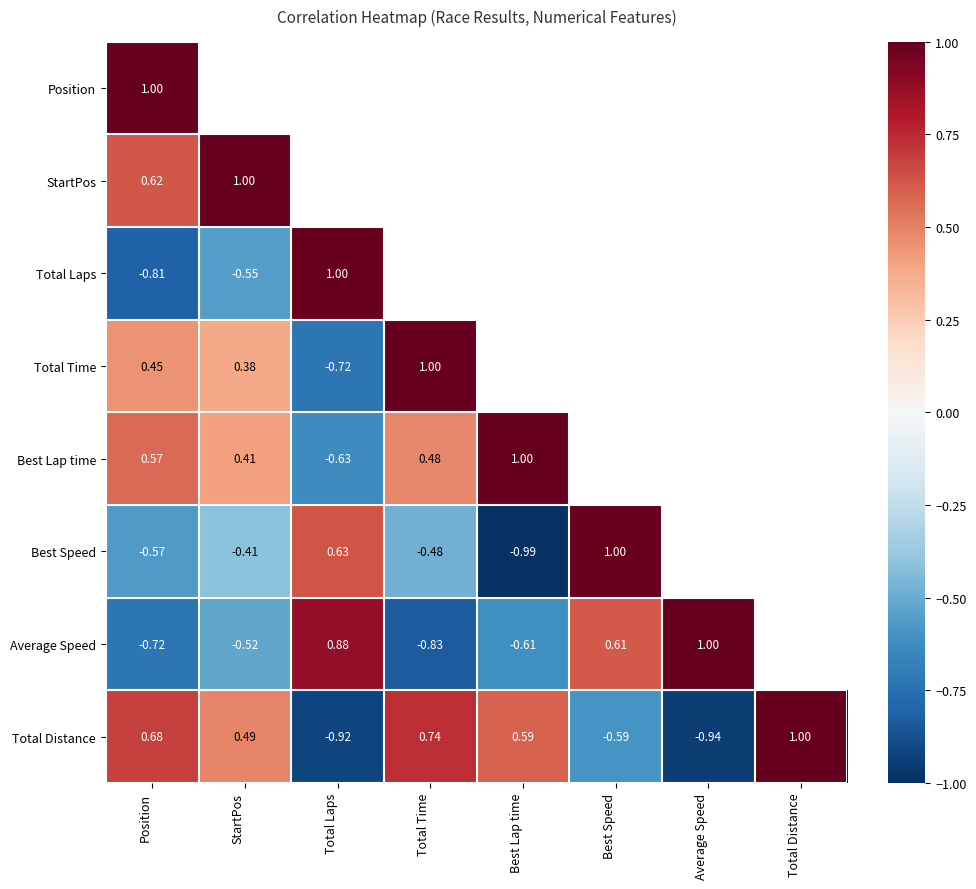

What is the maximum value shown in the chart?

1.0